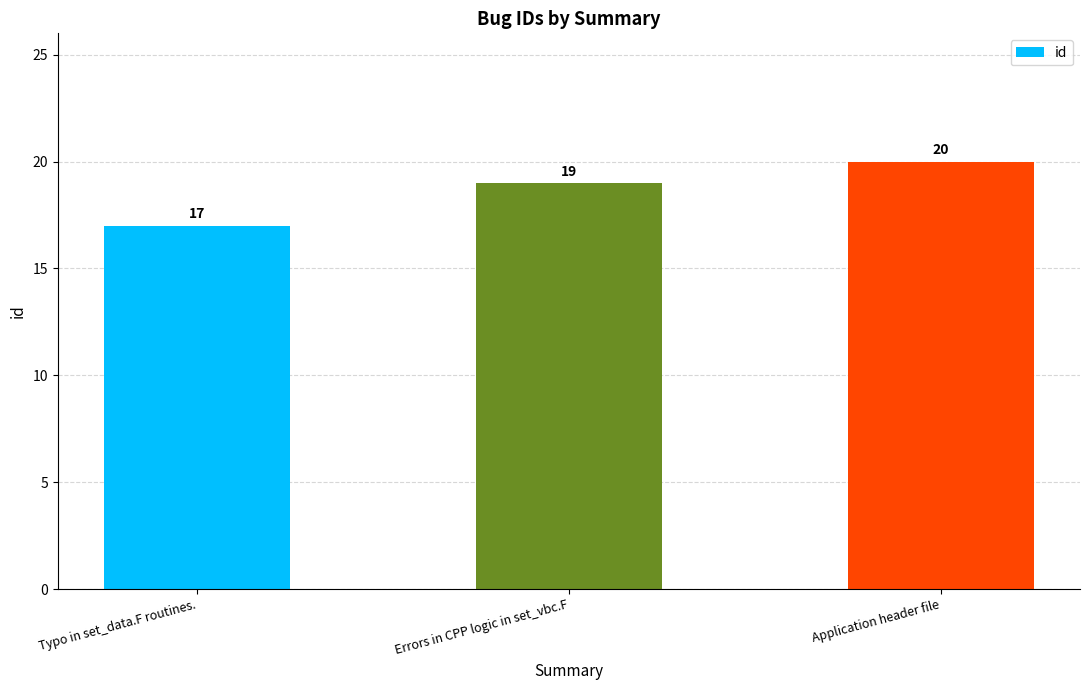

What is the average value?

19